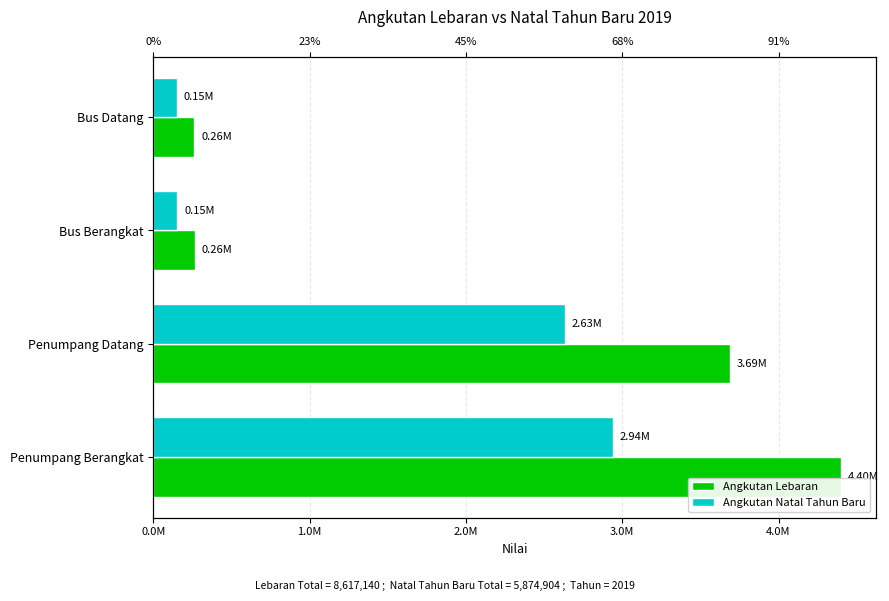

What is the value of the Angkutan Natal Tahun Baru bar at the 3rd from the left?

153497